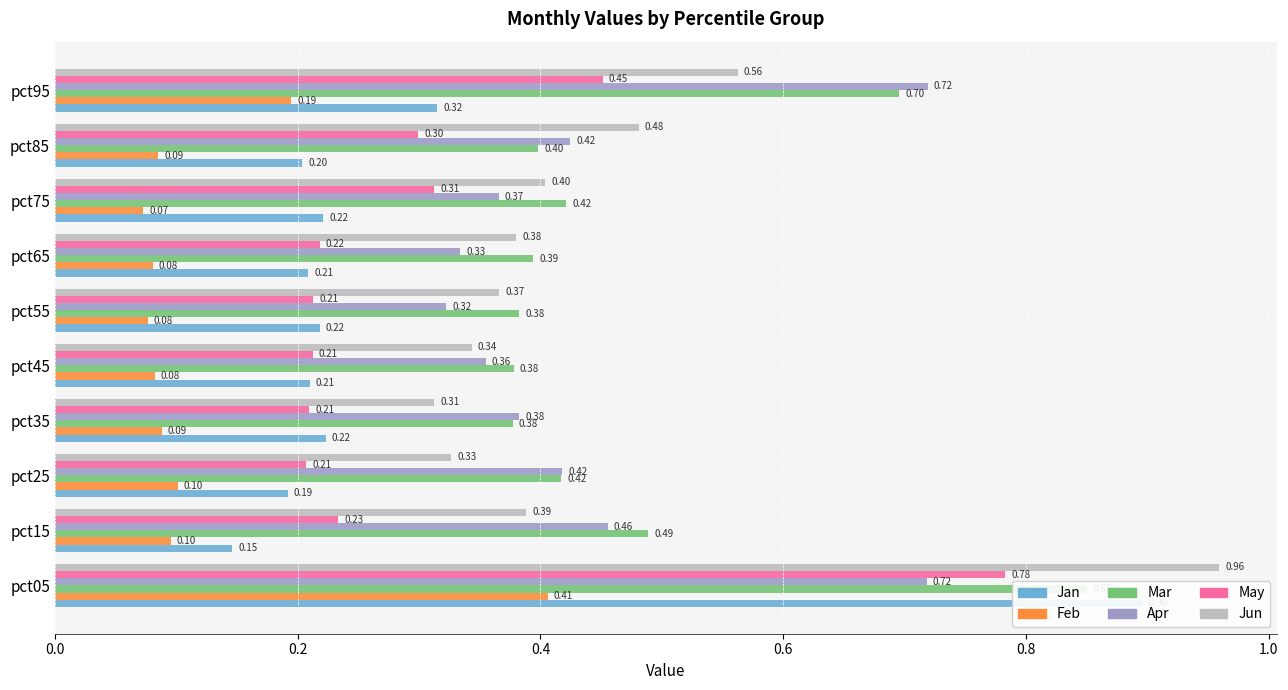

What are all the series names shown in the legend?

Jan, Feb, Mar, Apr, May, Jun